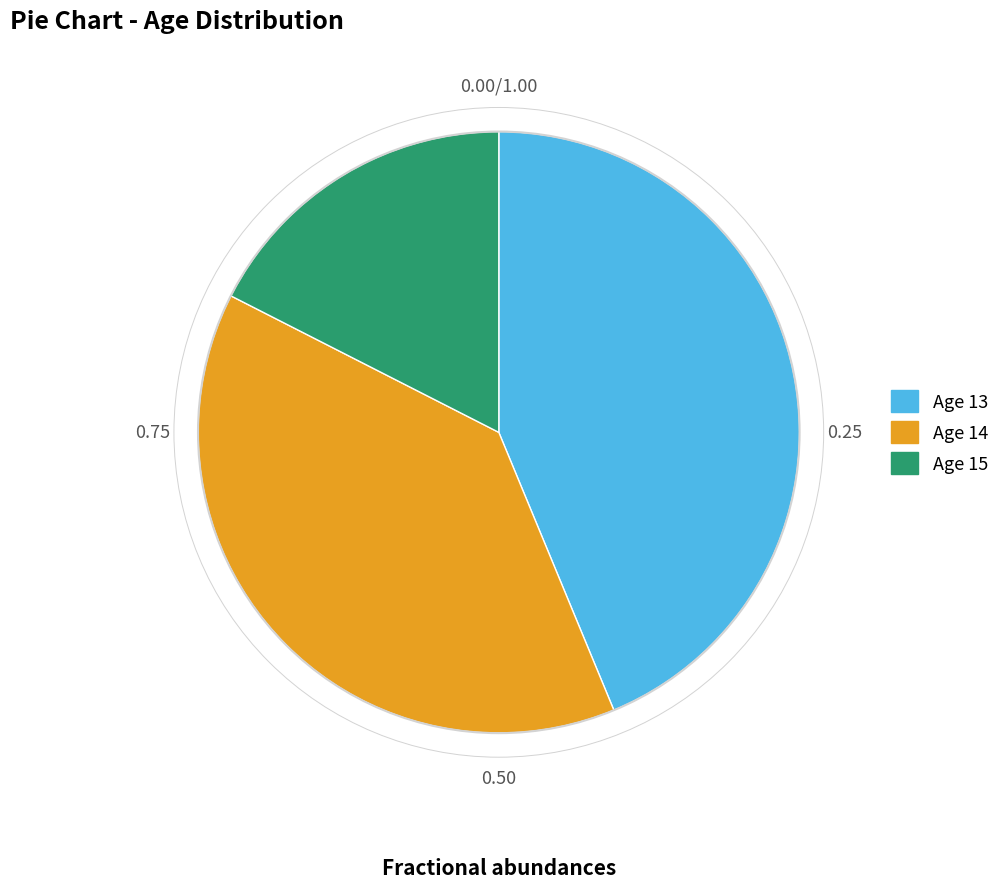

Count the number of slices in the pie.

3